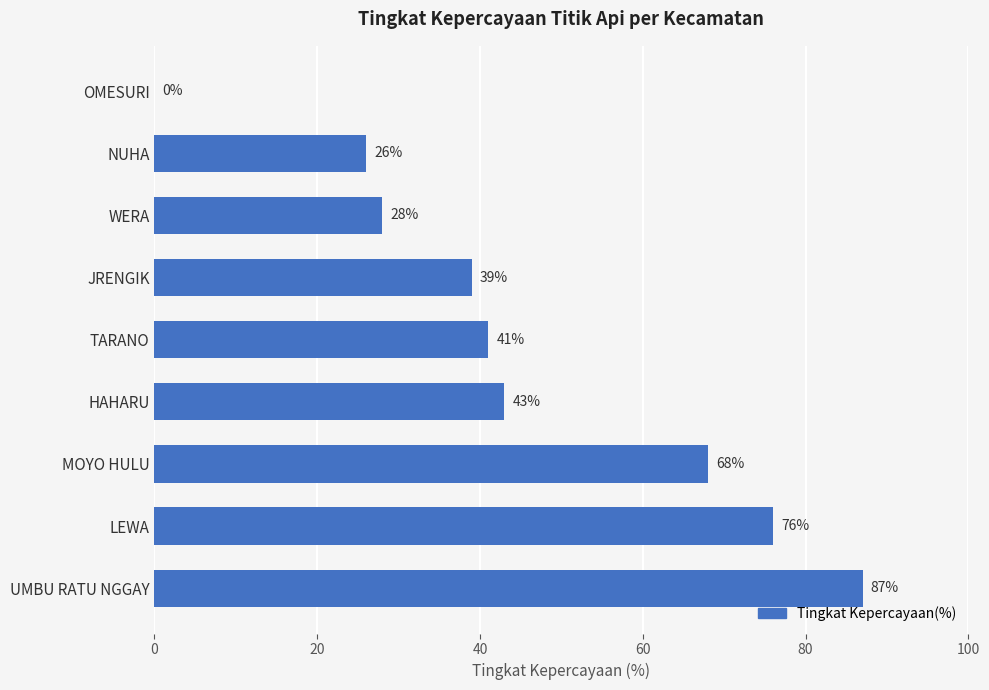

How many categories are shown in the chart?

9